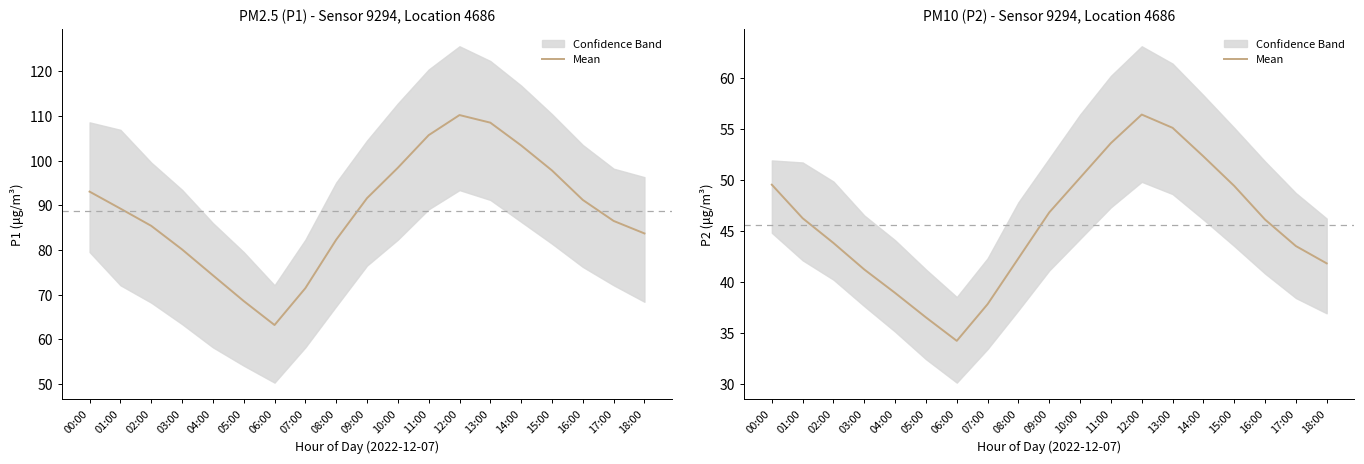

Reading right to left, transcribe all the data shown in this chart.

18:00=41.8	17:00=43.5	16:00=46.1	15:00=49.4	14:00=52.3	13:00=55.1	12:00=56.4	11:00=53.6	10:00=50.2	09:00=46.8	08:00=42.3	07:00=37.8	06:00=34.2	05:00=36.5	04:00=38.9	03:00=41.2	02:00=43.8	01:00=46.2	00:00=49.5